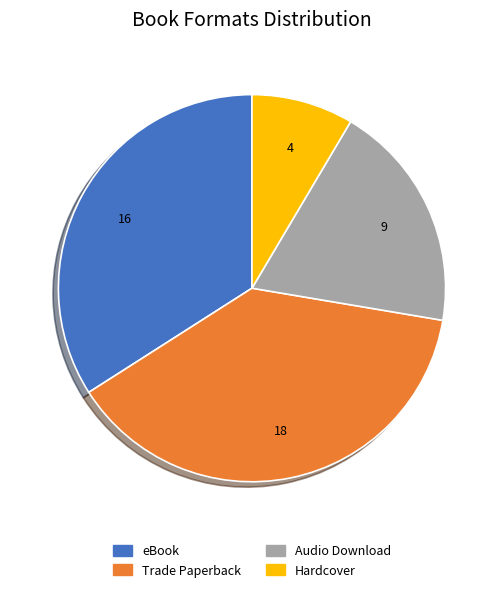

Count the number of slices in the pie.

4